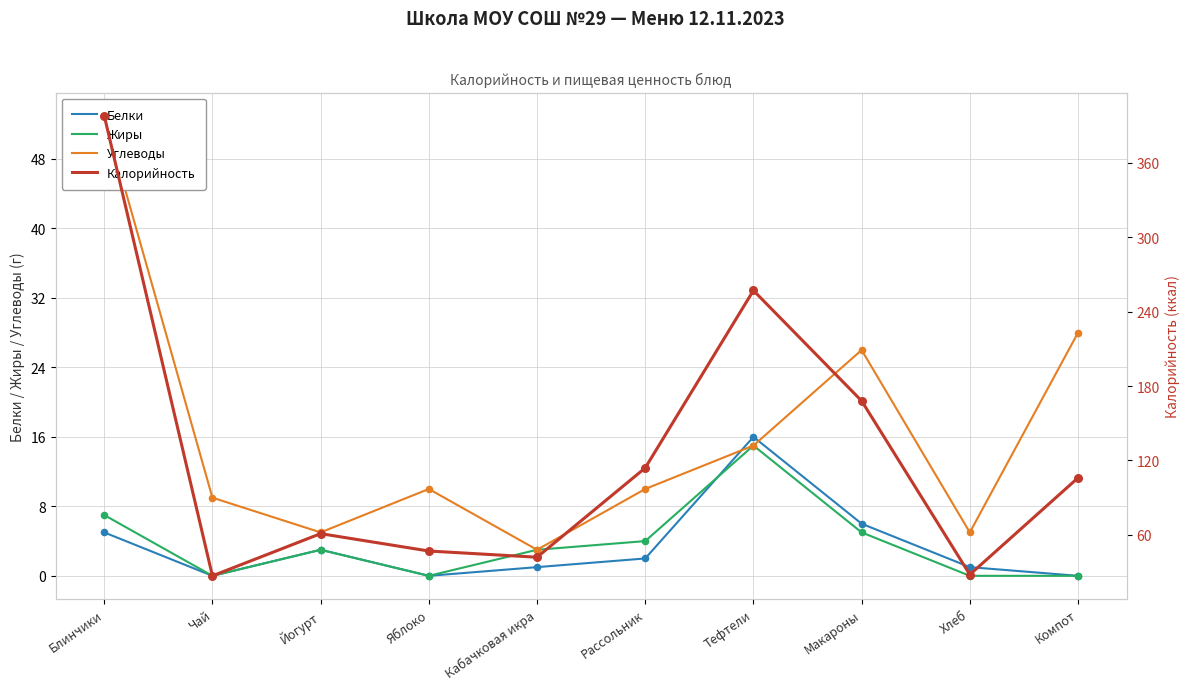

Which series has the largest total across all categories?

Калорийность